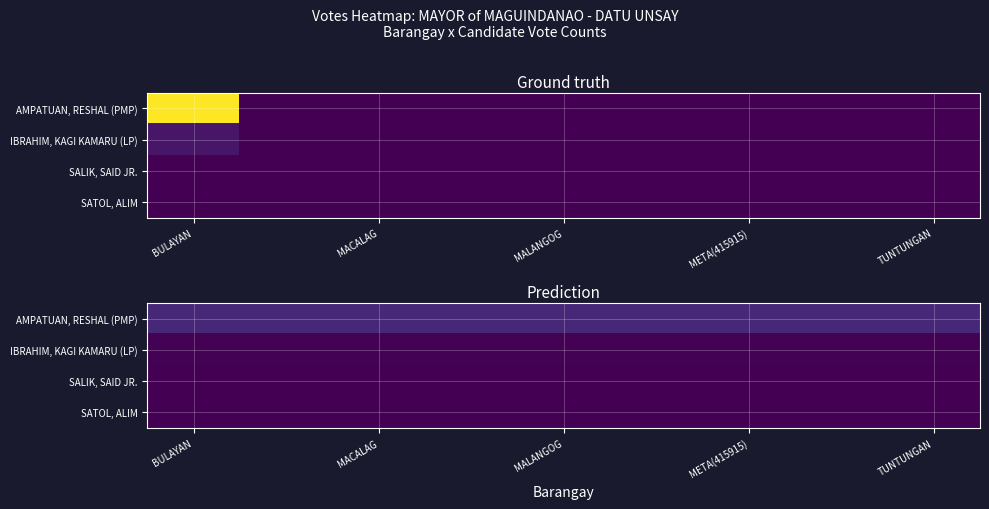

Which series has the largest total across all categories?

AMPATUAN, RESHAL (PMP)